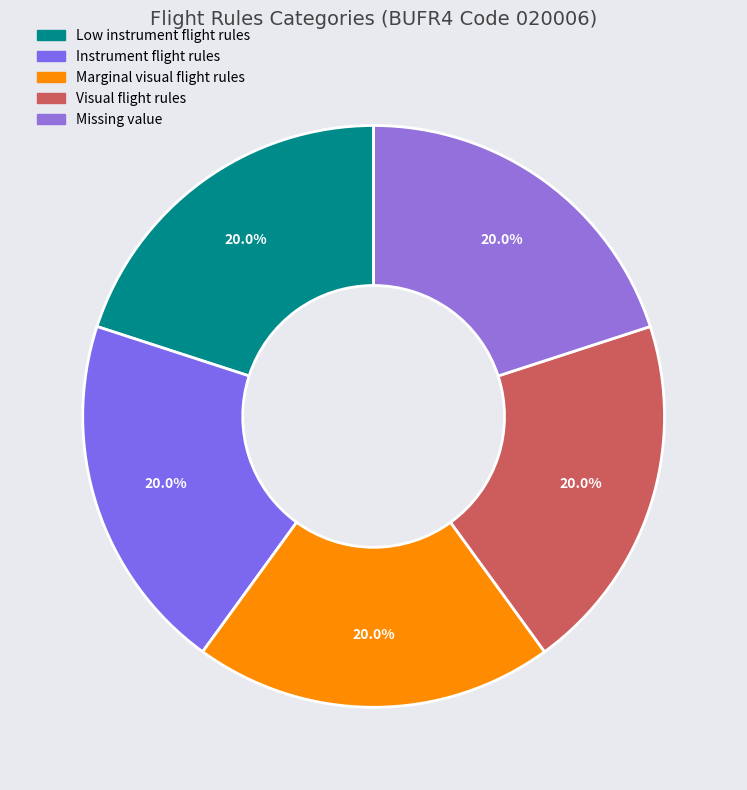

How many segments does this pie chart have?

5